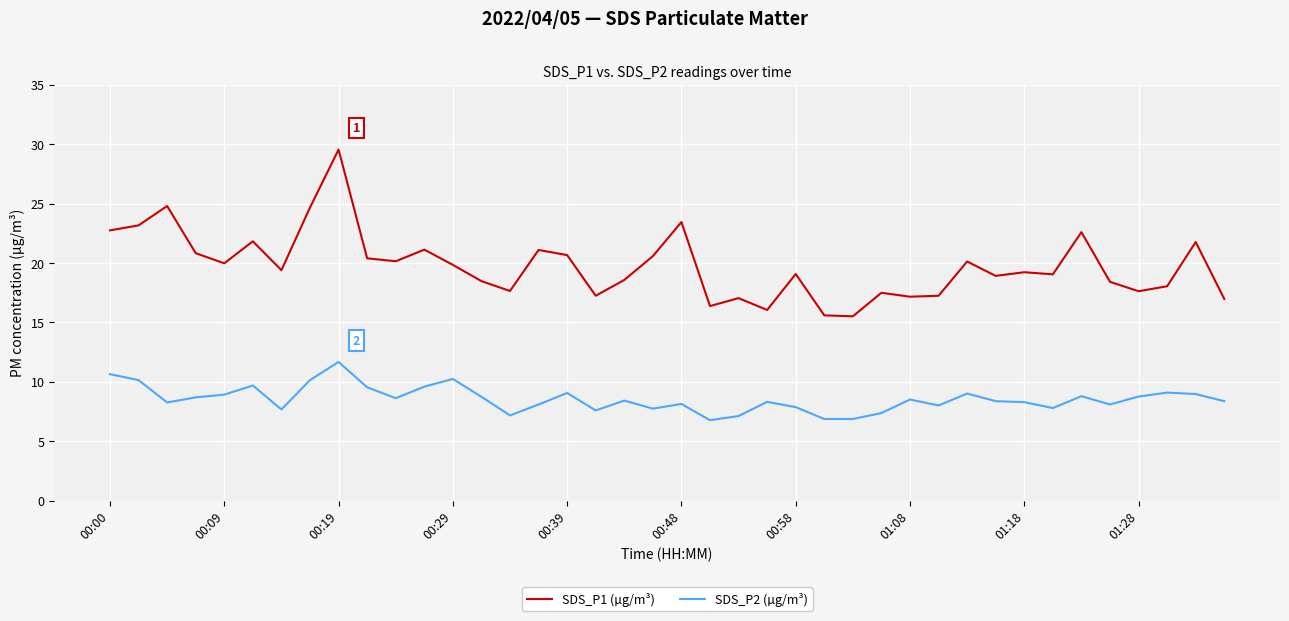

True or false: SDS_P2 (µg/m³) and SDS_P1 (µg/m³) intersect in this chart.

False